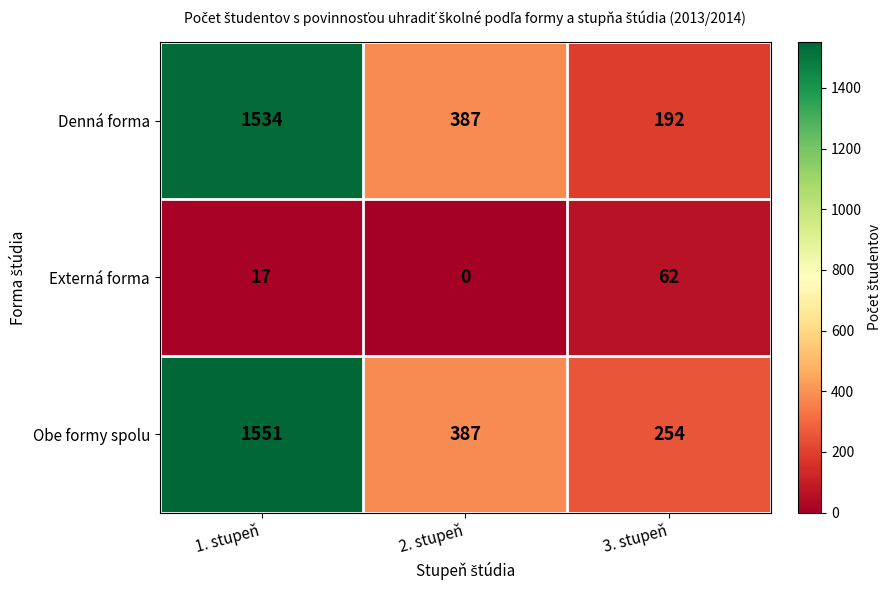

Which series changed the most between 1. stupeň and 3. stupeň?

Denná forma